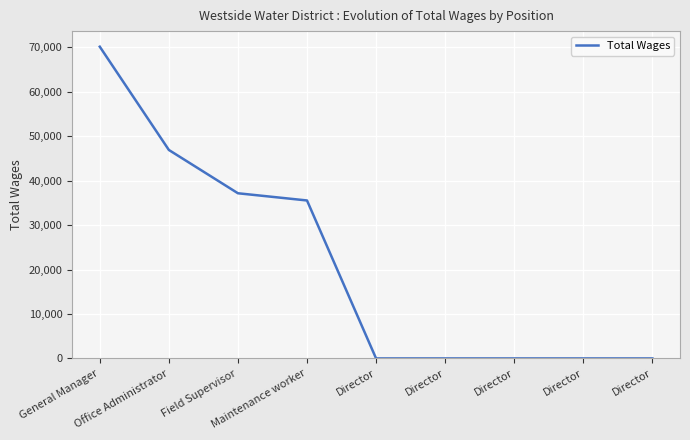

Between Director and Office Administrator, which is larger?

Office Administrator